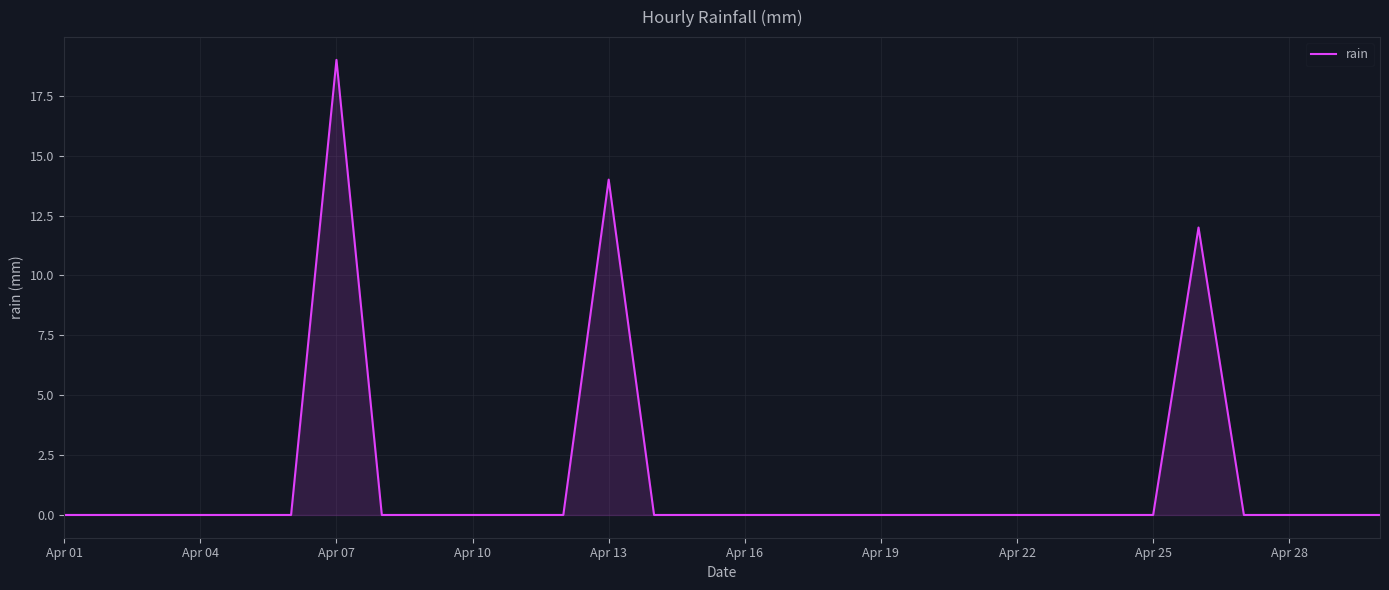

Reading left to right, transcribe all the data shown in this chart.

0	0	0	0	0	0	19	0	0	0	0	0	14	0	0	0	0	0	0	0	0	0	0	0	0	12	0	0	0	0